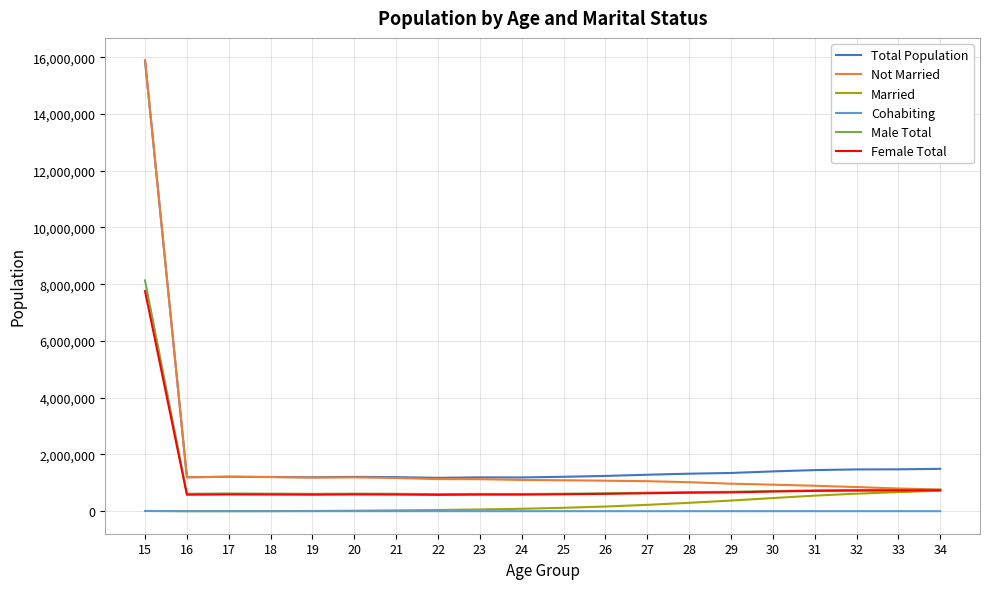

True or false: Cohabiting has more than 1 interior local peaks.

True